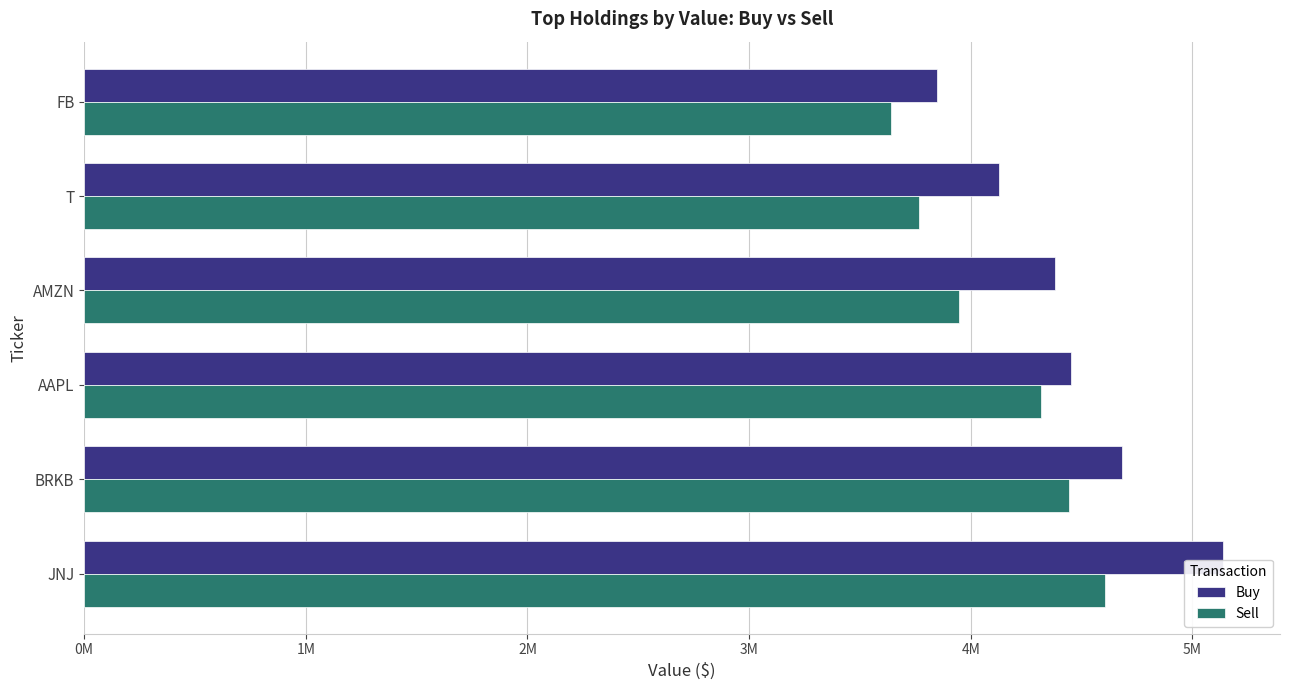

What are all the series names shown in the legend?

Buy, Sell